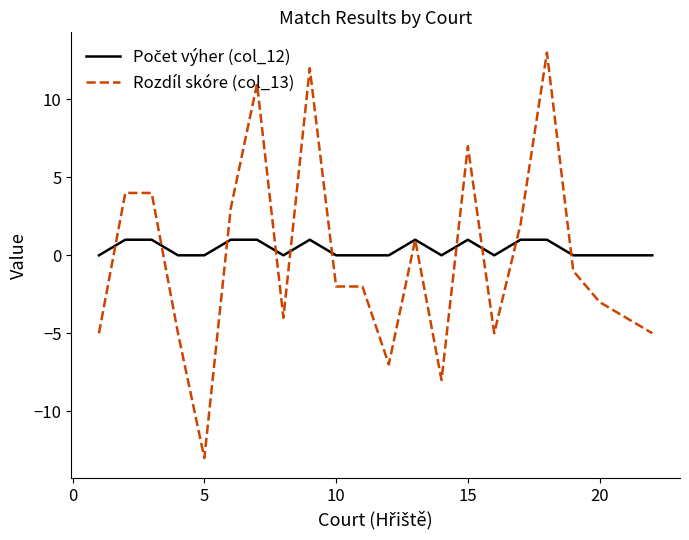

Which series has the widest spread of values?

Rozdíl skóre (col_13)